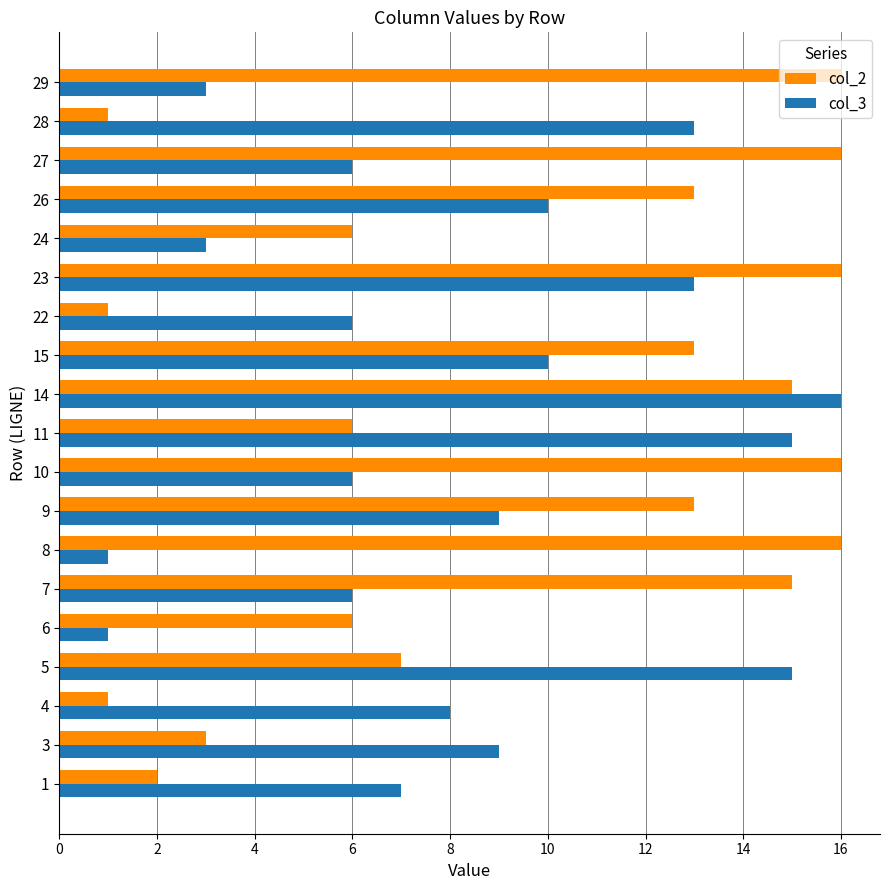

True or false: col_3 has a value of 9 at 27.

False